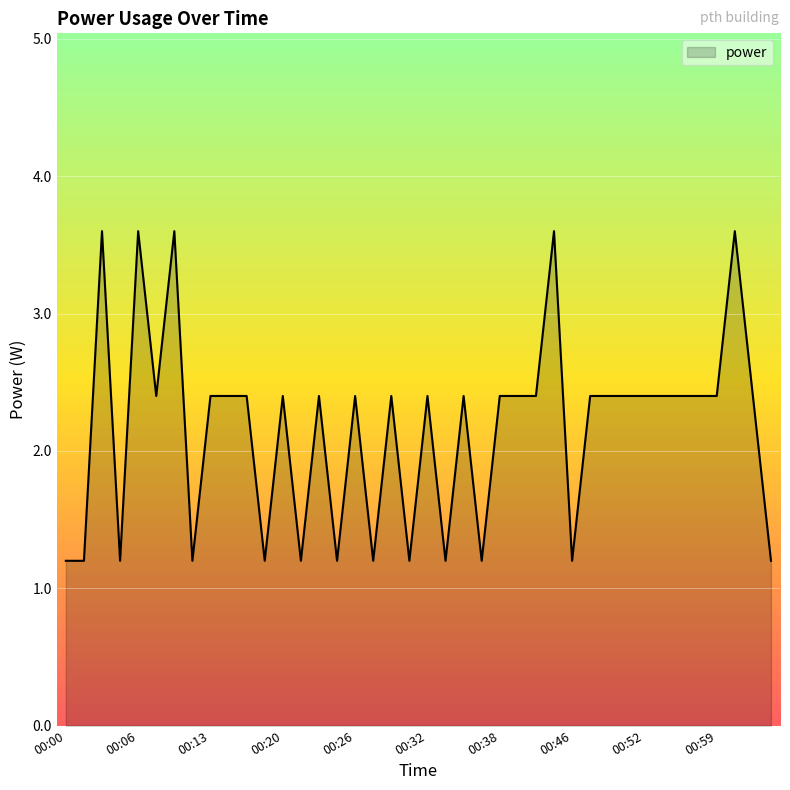

What is the minimum value shown in the chart?

1.2